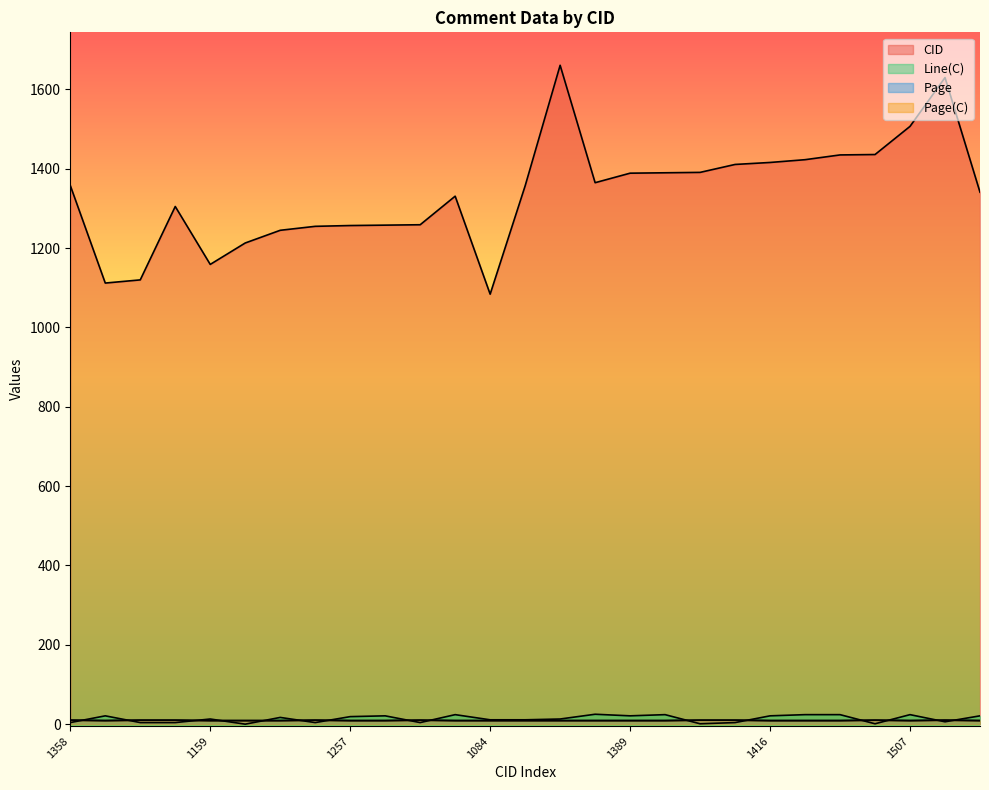

What is the sum of all Page(C) values?

252